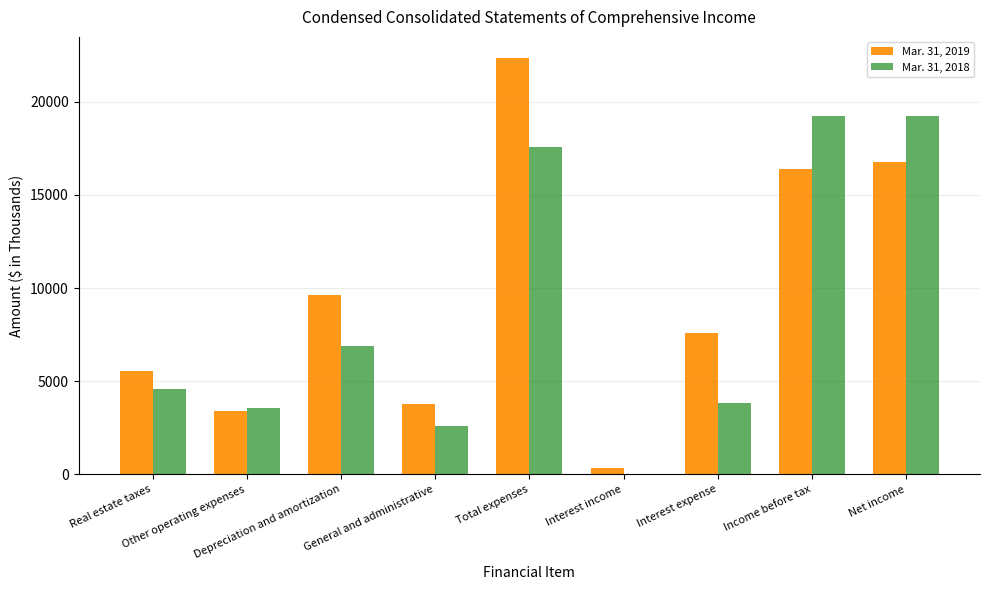

What is the maximum value shown in the chart?

22362